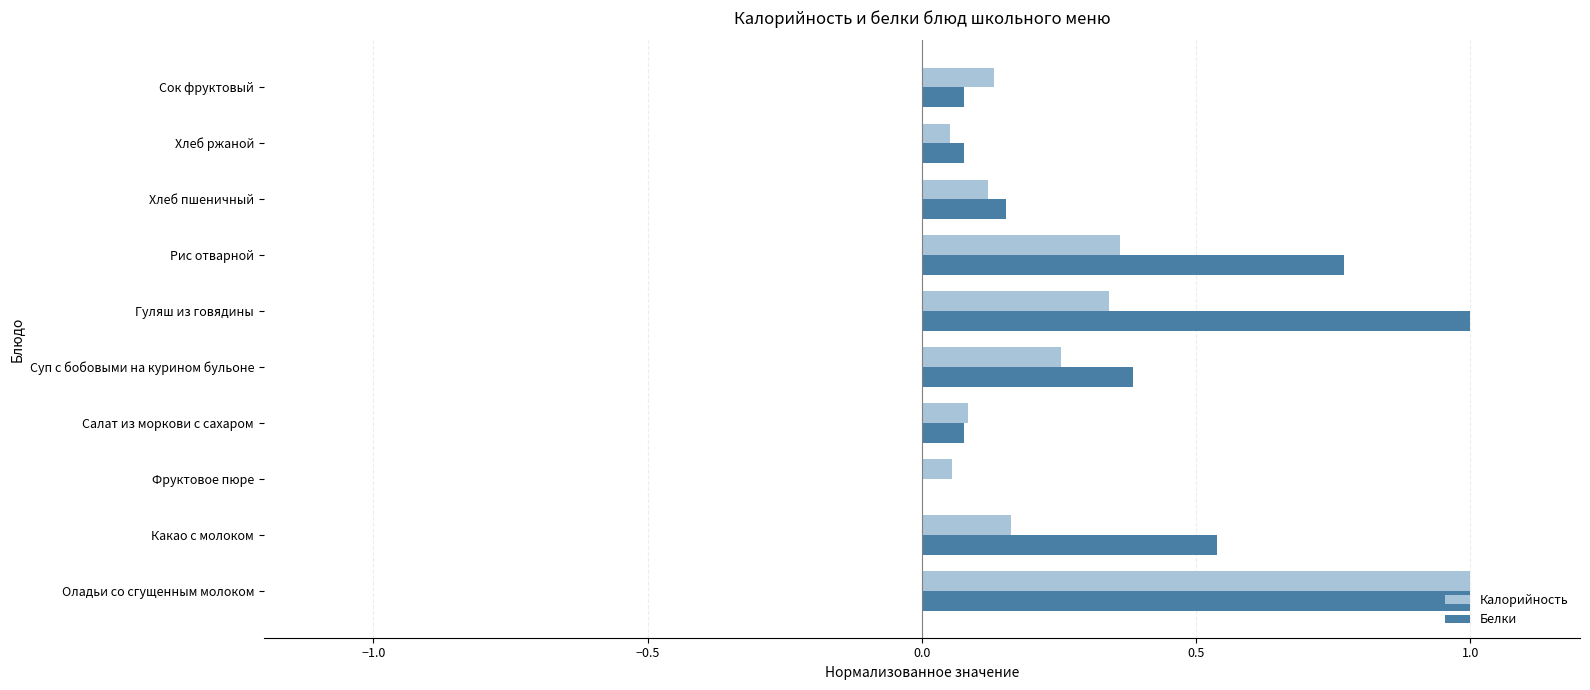

The Белки series shows 1.0 at Оладьи со сгущенным молоком. True or false?

True